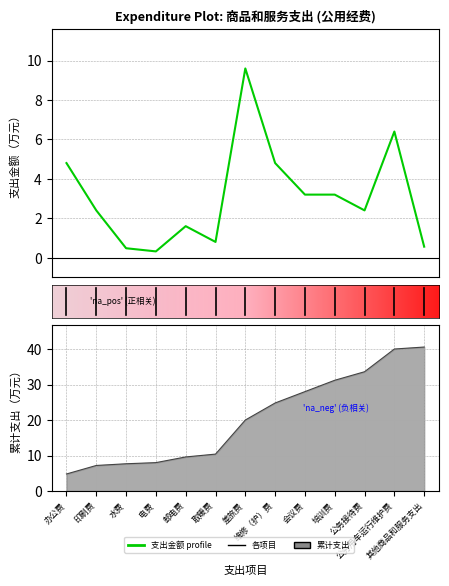

At which label is the value closest to 4?

办公费